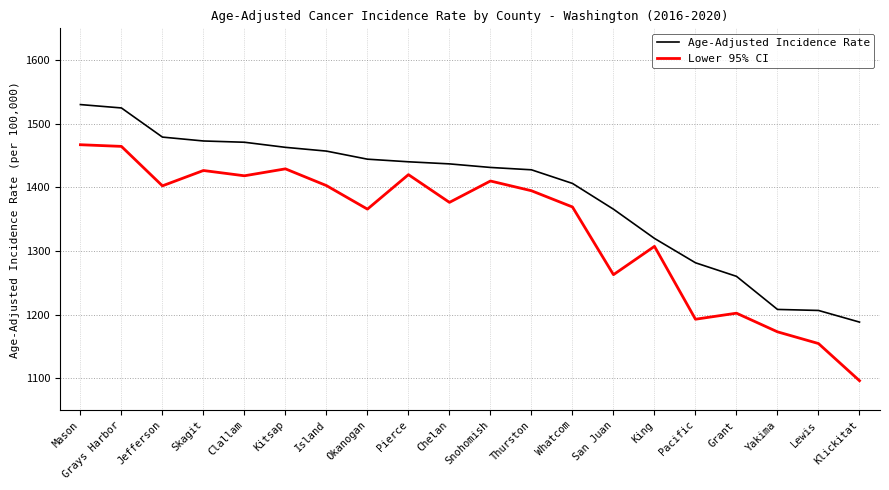

True or false: Age-Adjusted Incidence Rate has a value of 2069.9 at Mason.

False